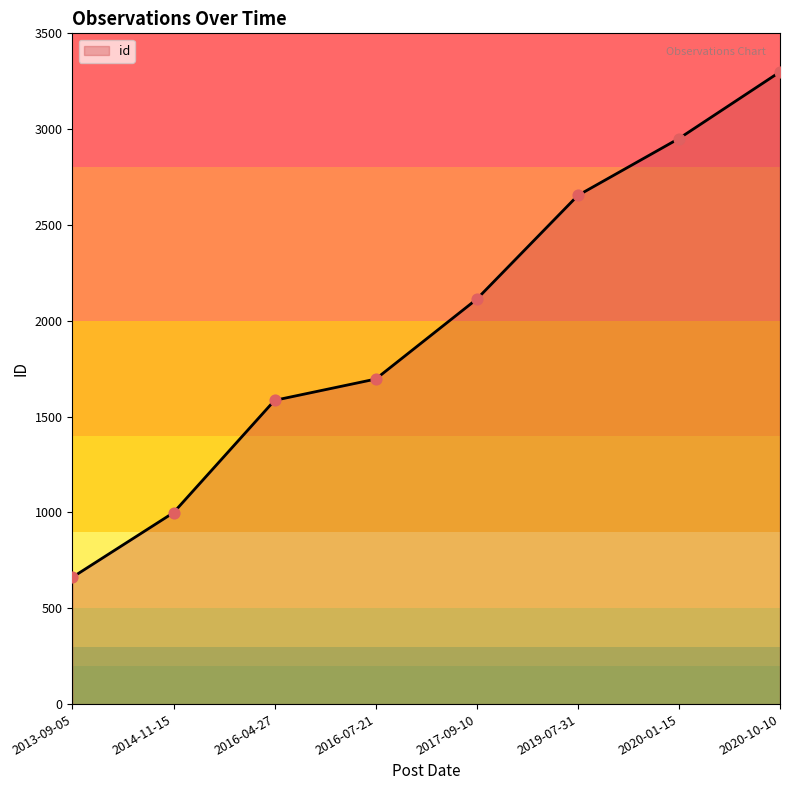

Between 2019-07-31 and 2020-10-10, which is larger?

2020-10-10